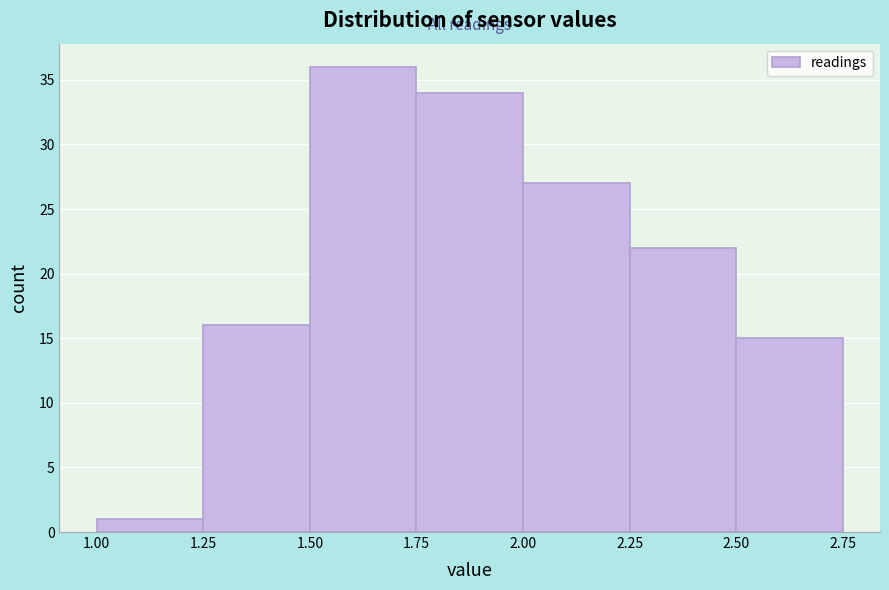

What is the height of the bar covering 2.50 to 2.75 on the x-axis? The values are not printed on the chart, so give them approximately, as read against the axis.

15